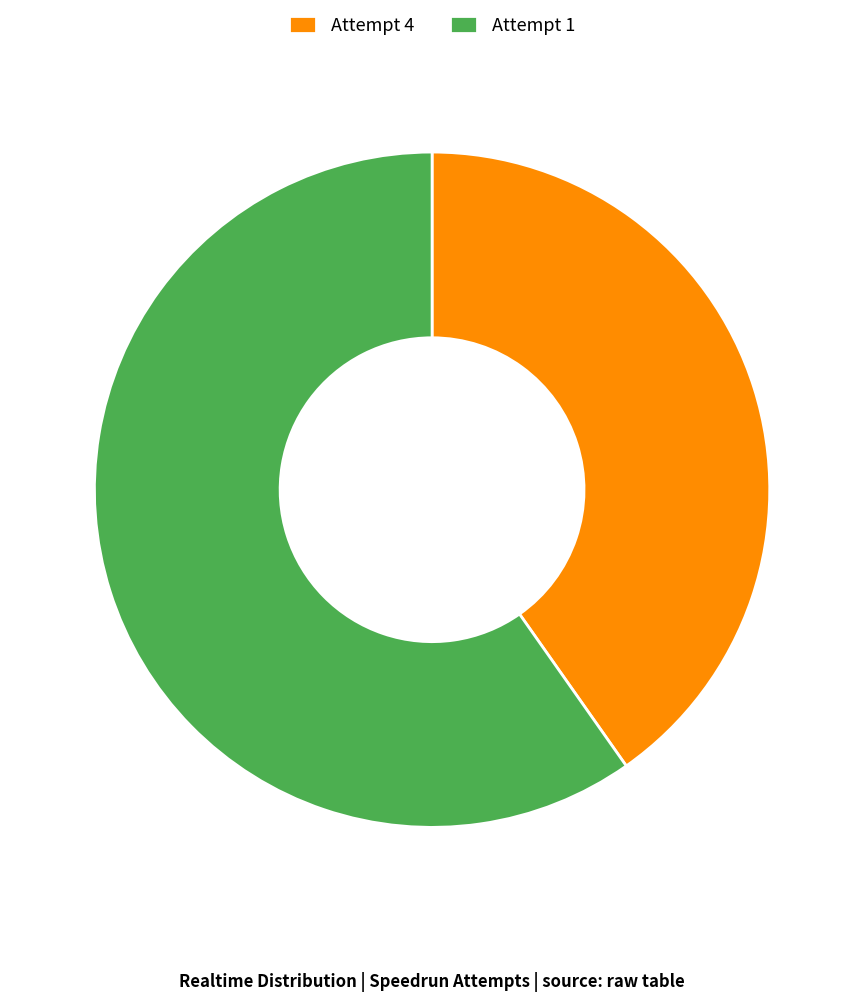

What is the largest slice in the pie chart?

Attempt 1